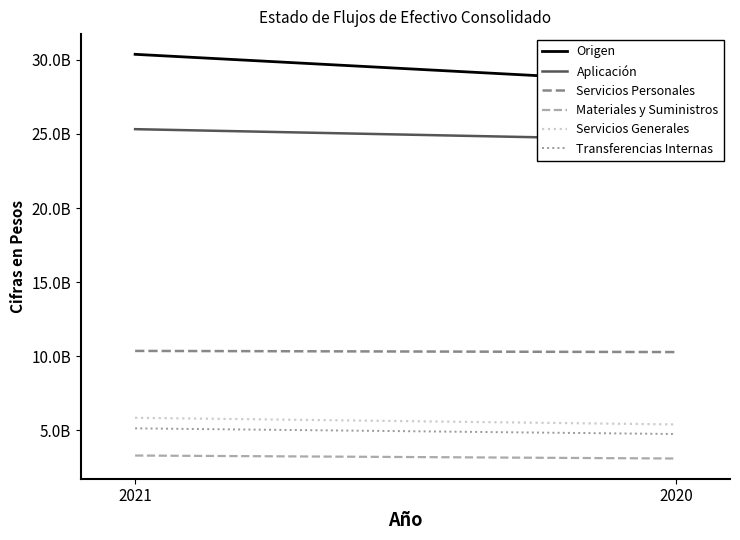

Which series has the largest total across all categories?

Origen